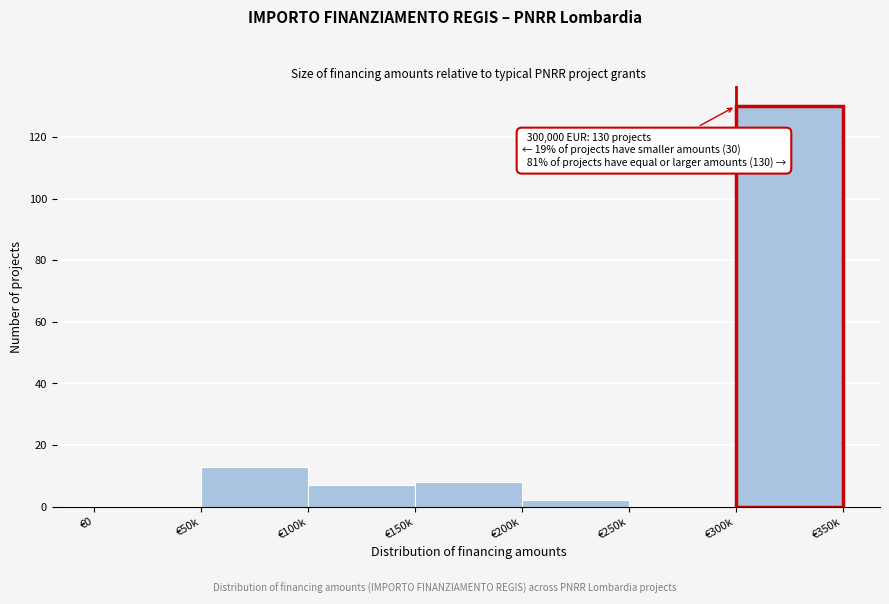

Reading right to left, list all the values displayed in this chart.

€300k=130	€250k=0	€200k=2	€150k=8	€100k=7	€50k=13	€0=0